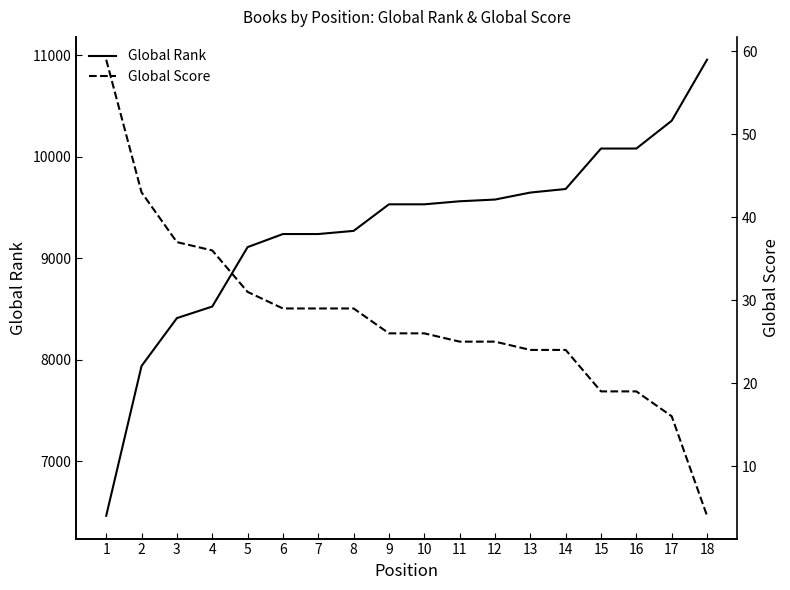

What is the total value across all series at 11?

9587